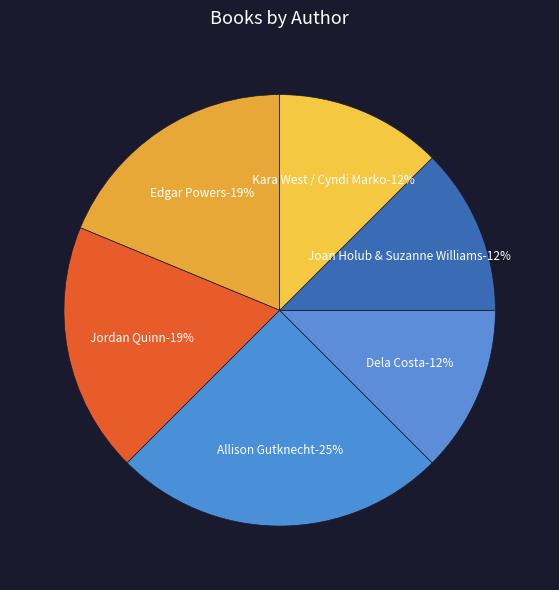

To the nearest percent, what percentage of the pie is Kara West / Cyndi Marko?

12%